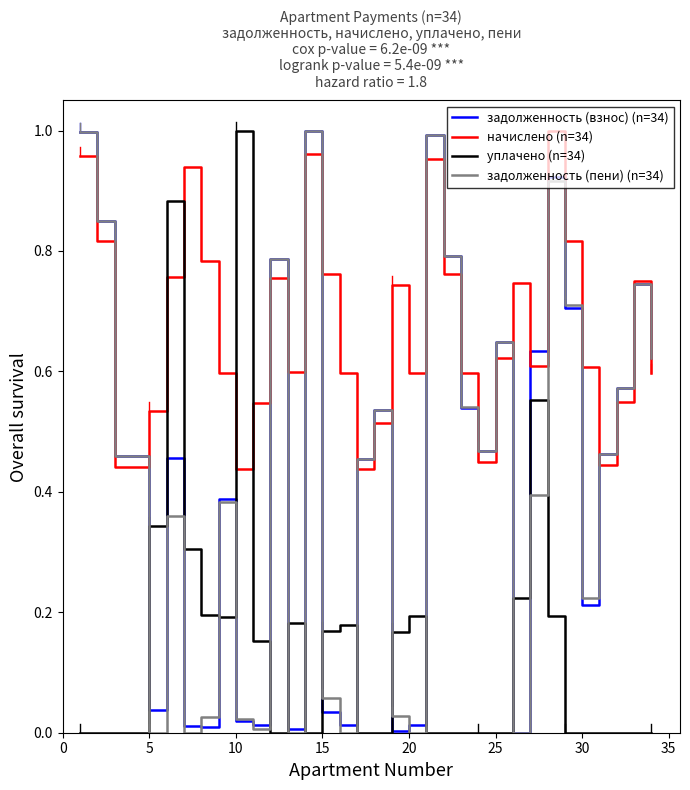

Does the chart have visible grid lines?

No